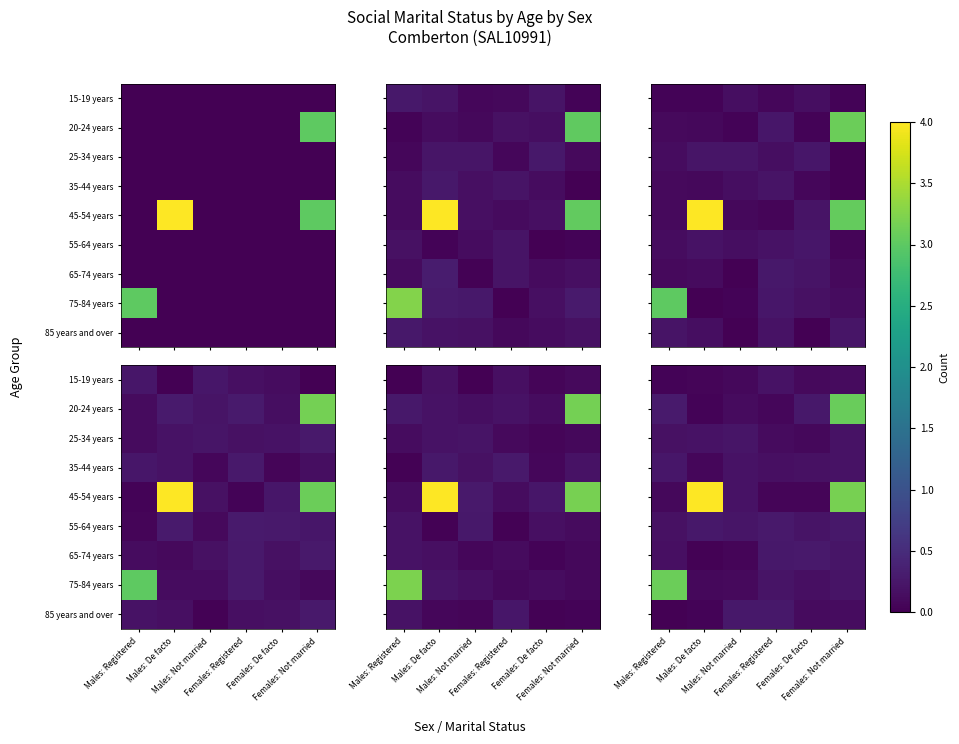

Between Males: Not married and Females: Registered, which is larger?

Females: Registered